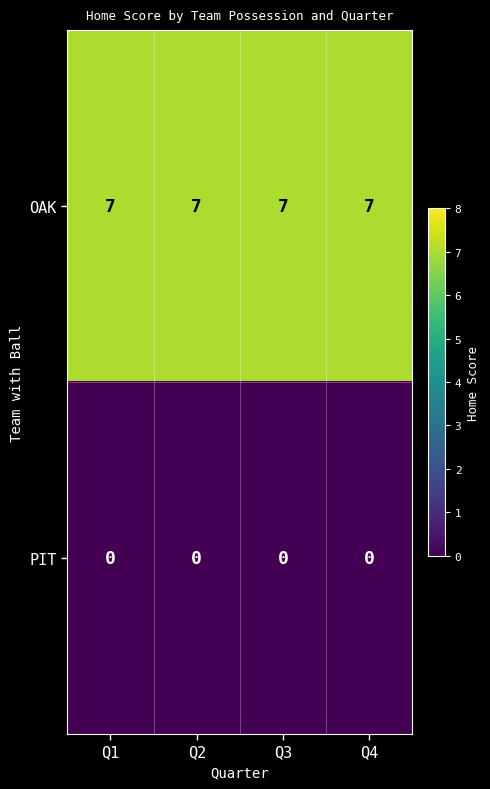

Which series has the largest total across all categories?

OAK